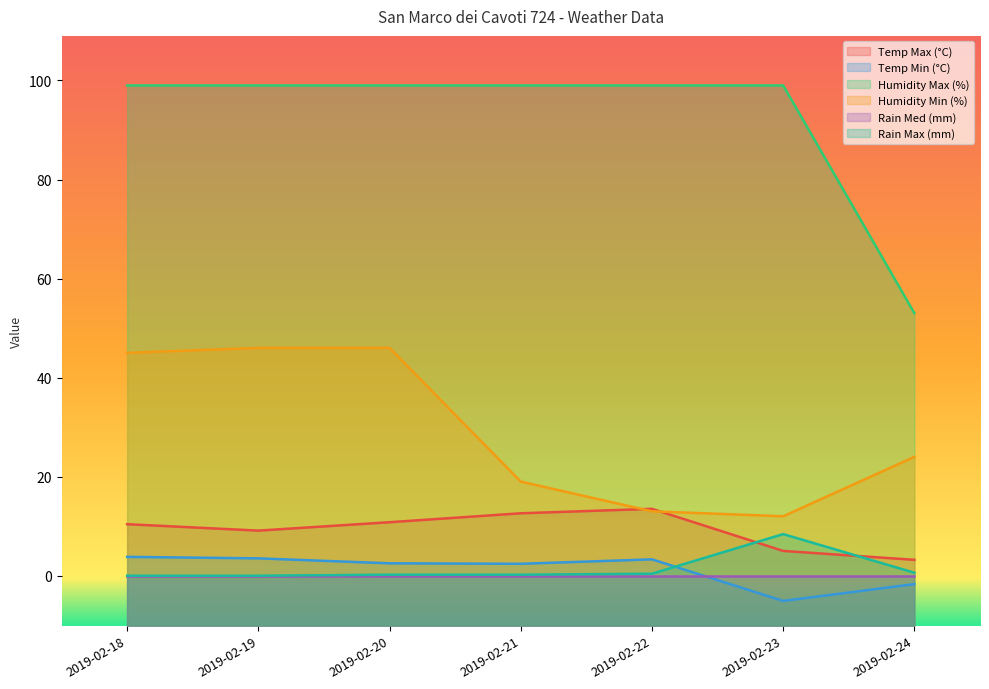

What is the greatest value displayed?

99.0